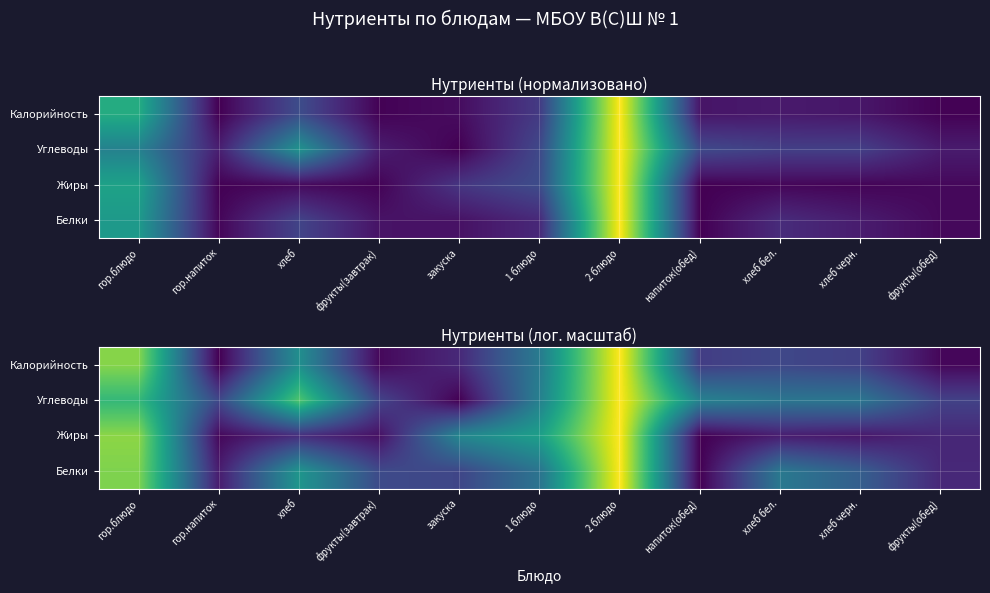

At which category is the sum across all series the highest?

2 блюдо